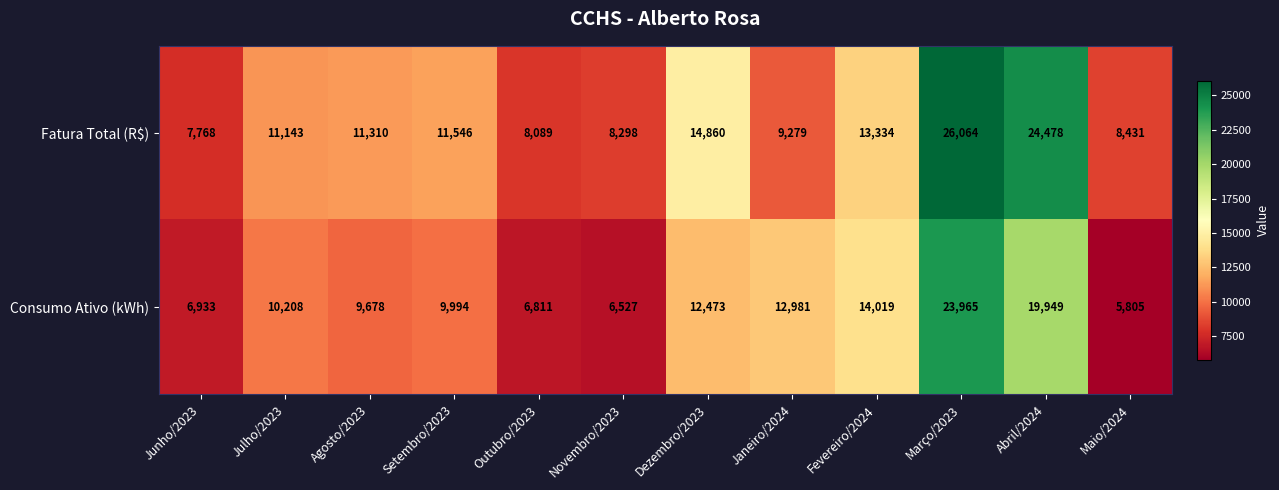

What value does the Fatura Total (R$) series have at Outubro/2023?

8089